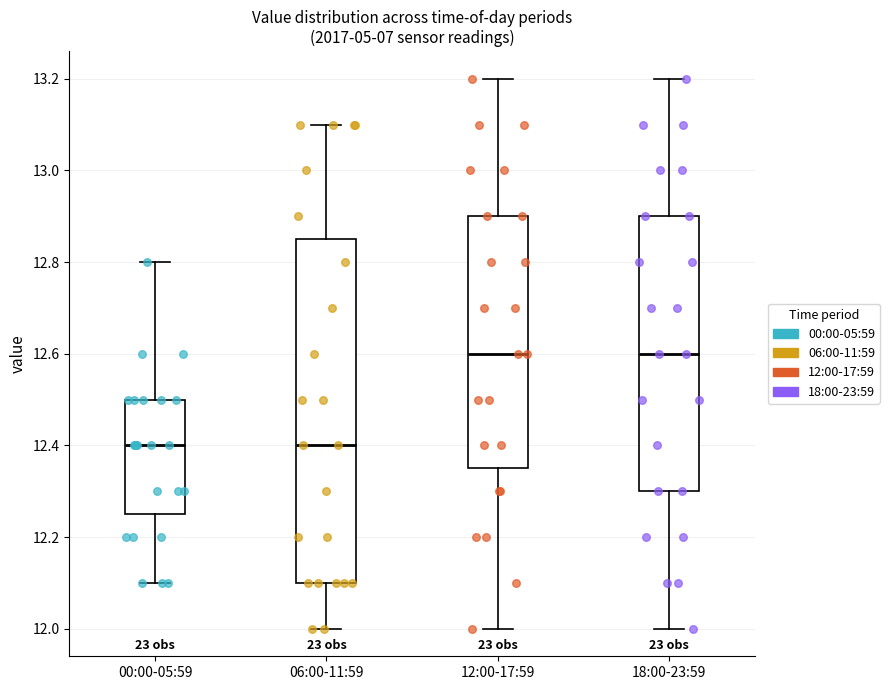

Reading left to right, transcribe this box plot: for each box, give where its median line is, the range the box spans, and where its two whiskers end, as read against the y-axis. The values are not printed on the chart, so give them approximately, as read against the axis.

00:00-05:59: median 12.40, box 12.26 to 12.50, whiskers 12.10 to 12.80
06:00-11:59: median 12.40, box 12.10 to 12.86, whiskers 12.00 to 13.10
12:00-17:59: median 12.60, box 12.36 to 12.90, whiskers 12.00 to 13.20
18:00-23:59: median 12.60, box 12.30 to 12.90, whiskers 12.00 to 13.20